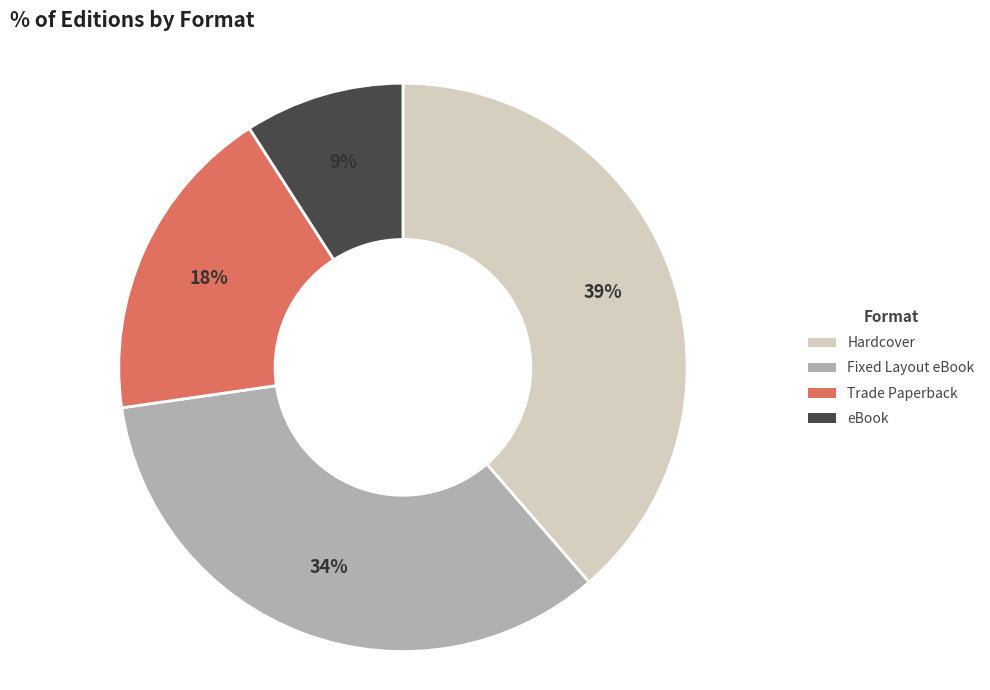

How many segments does this pie chart have?

4